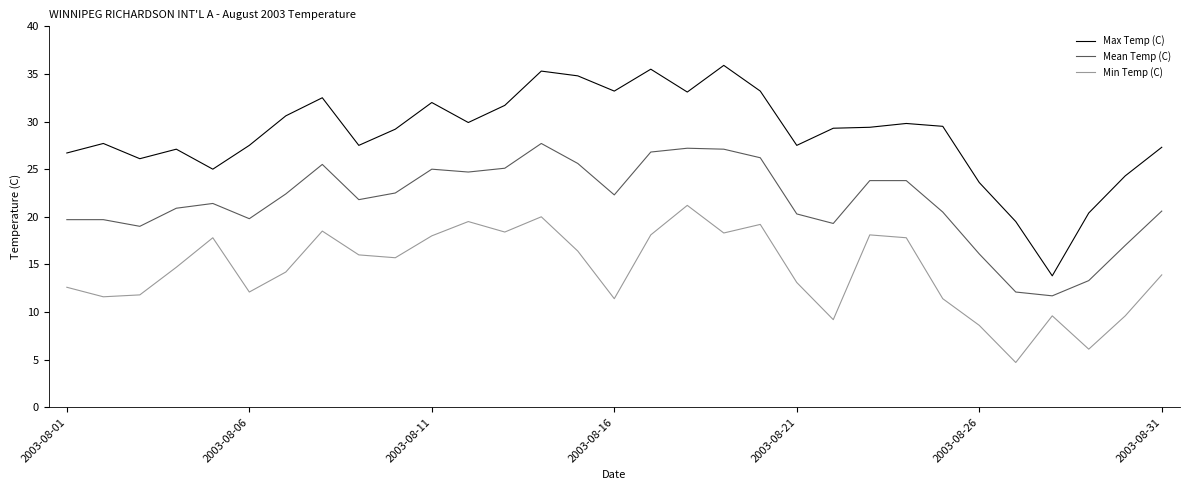

Is this an area chart (filled region under the line)?

No